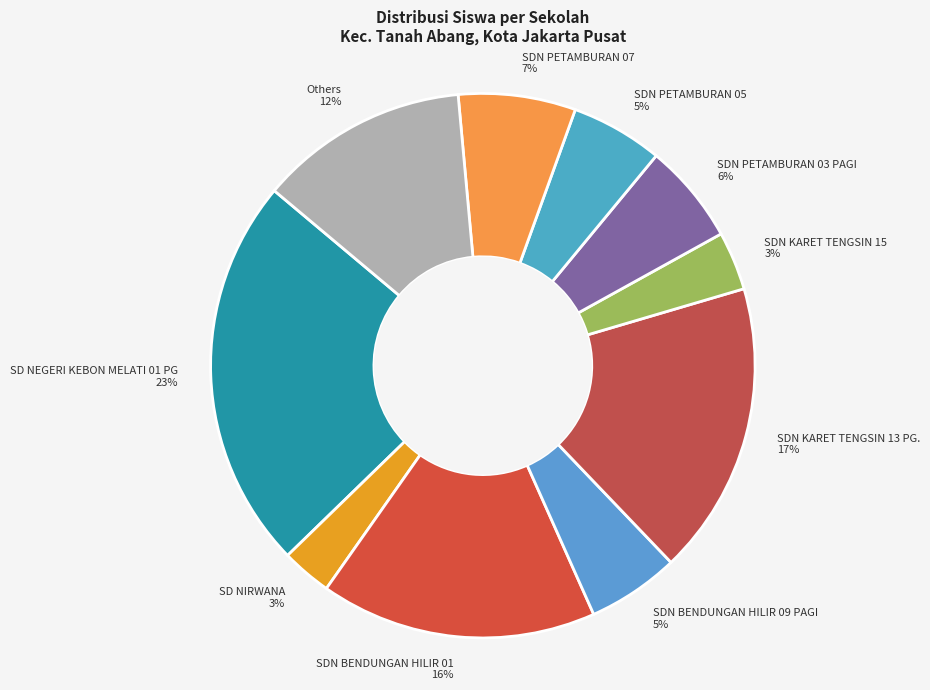

To the nearest percent, what is the average slice percentage?

10%